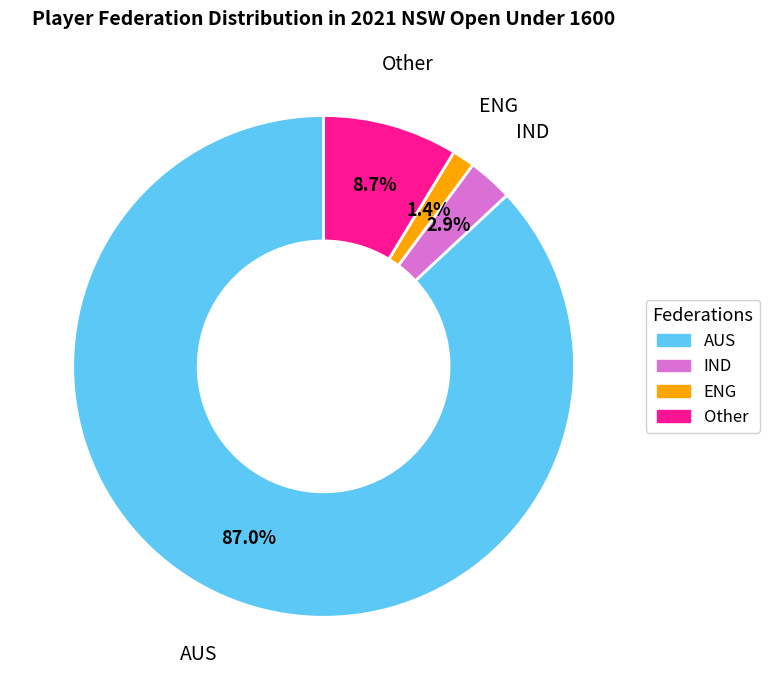

Is it true that ENG is 11% of the pie?

False